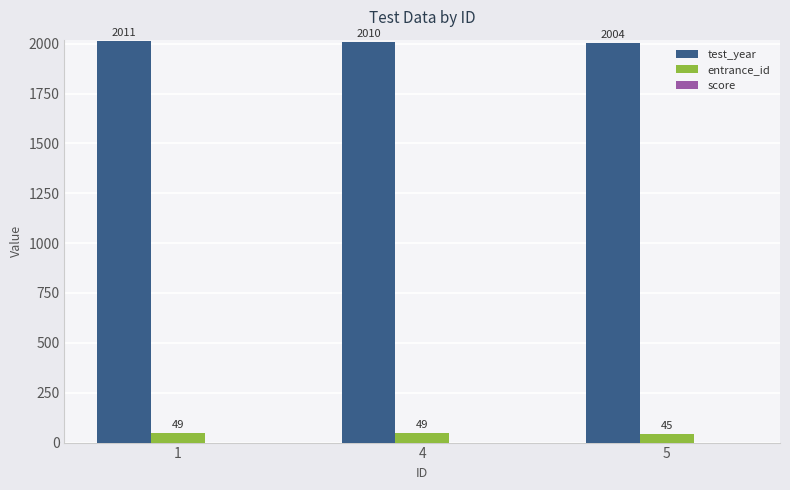

Which series has the widest spread of values?

test_year